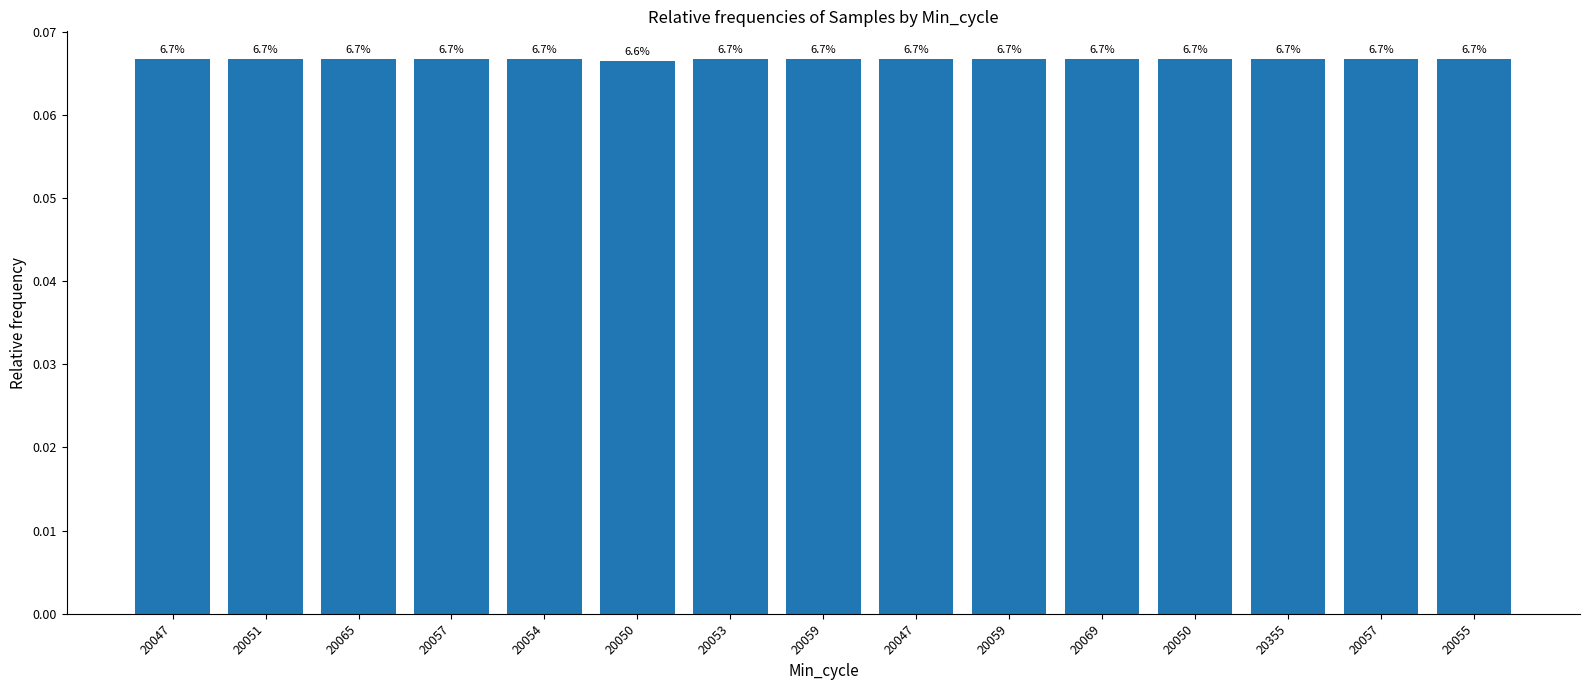

Reading left to right, transcribe all the data shown in this chart.

20047=0.1	20051=0.1	20065=0.1	20057=0.1	20054=0.1	20050=0.1	20053=0.1	20059=0.1	20047=0.1	20059=0.1	20069=0.1	20050=0.1	20355=0.1	20057=0.1	20055=0.1